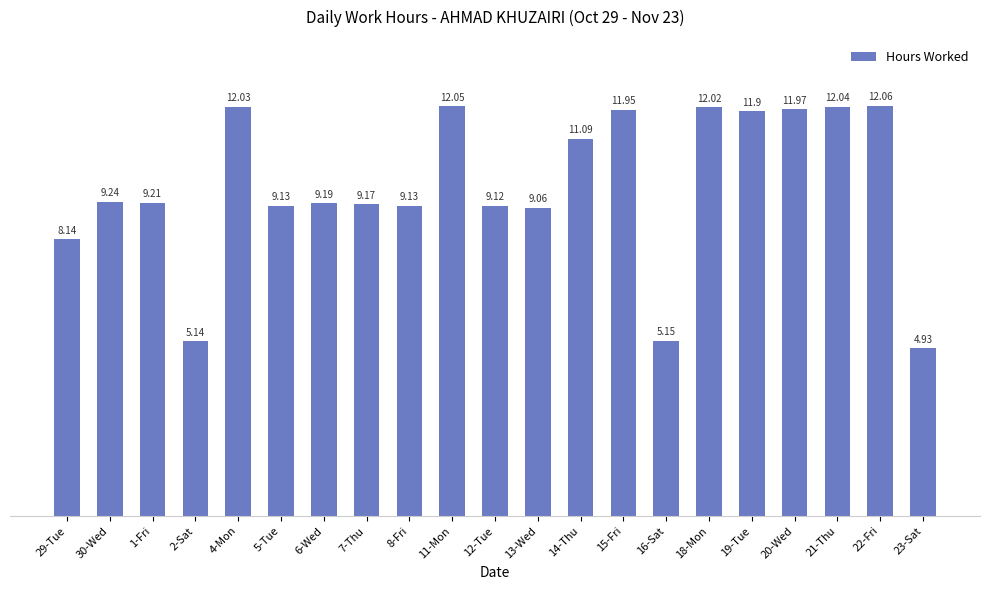

What is the ratio of the value at 22-Fri to the value at 21-Thu?

1.0